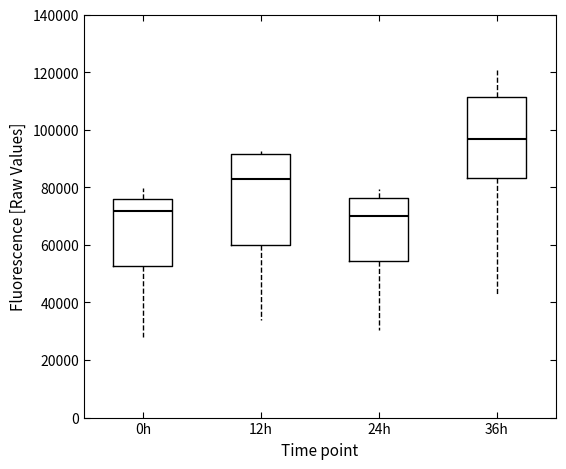

Reading left to right, transcribe this box plot: for each box, give where its median line is, the range the box spans, and where its two whiskers end, as read against the y-axis. The values are not printed on the chart, so give them approximately, as read against the axis.

0h: median 72000, box 52000 to 76000, whiskers 28000 to 80000
12h: median 82000, box 60000 to 92000, whiskers 34000 to 92000 (just above the box's upper edge)
24h: median 70000, box 54000 to 76000, whiskers 30000 to 80000
36h: median 96000, box 84000 to 112000, whiskers 42000 to 120000